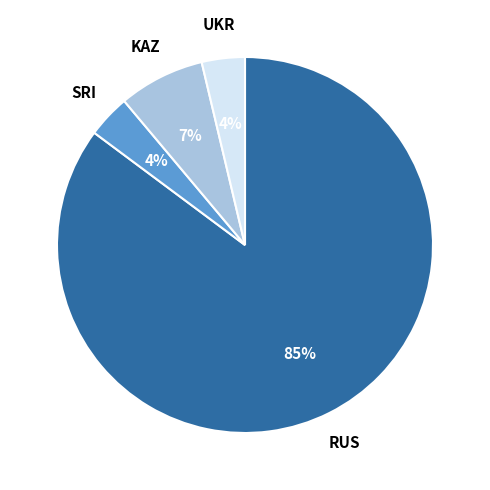

The UKR slice represents 11% of the pie. True or false?

False